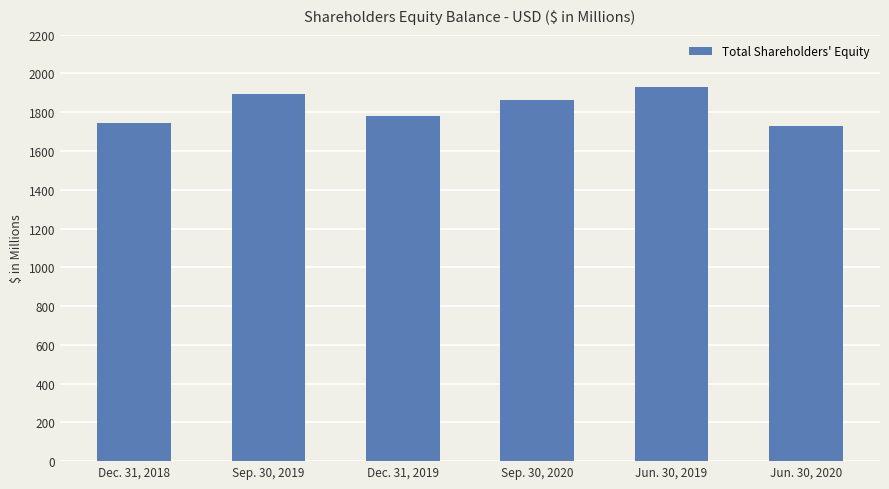

How many categories are shown in the chart?

6